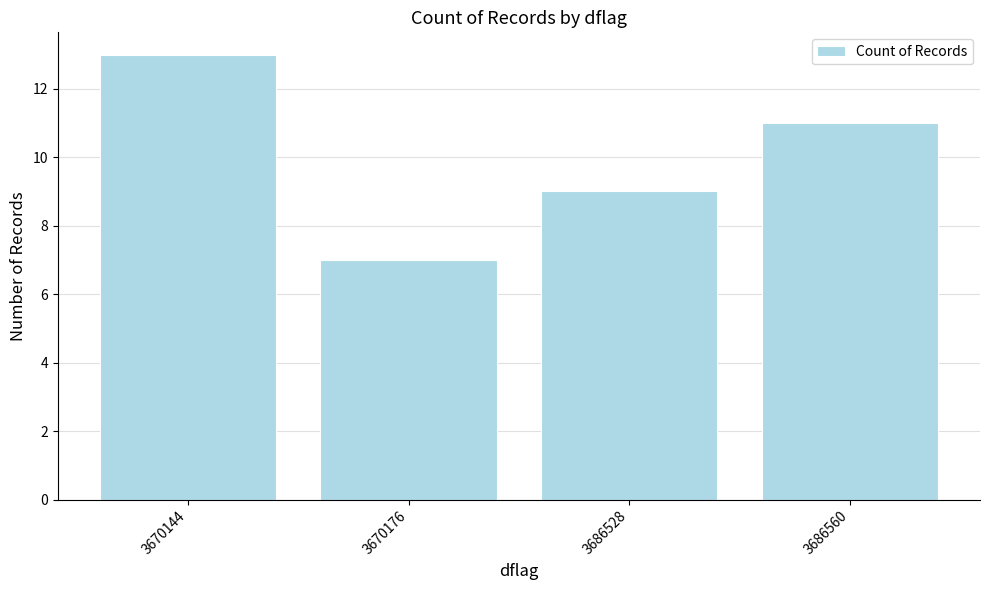

Approximately how many times larger is the value at 3686528 compared to 3670144?

0.7